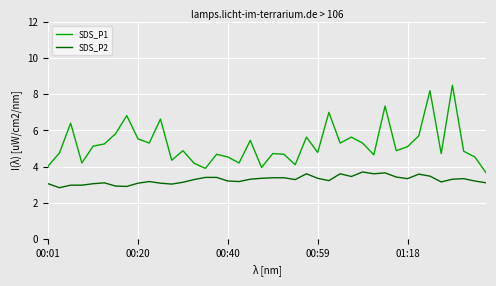

List the series in order of their overall mean, lowest first.

SDS_P2, SDS_P1